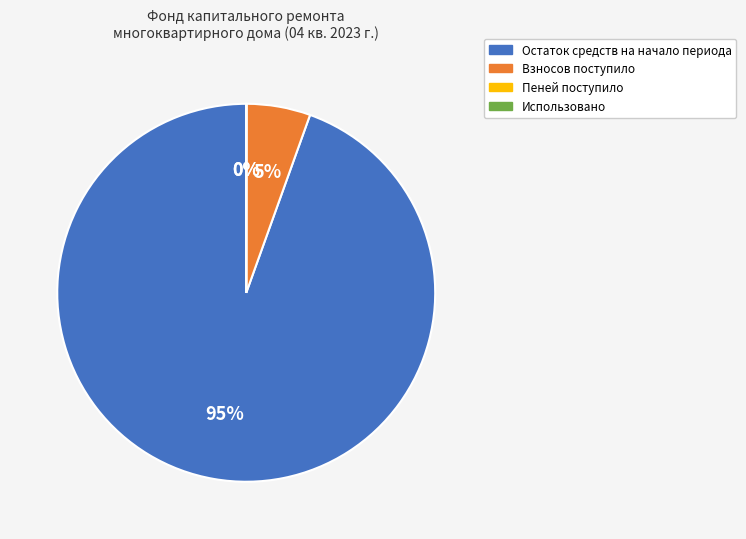

The Остаток средств на начало периода slice represents 80% of the pie. True or false?

False